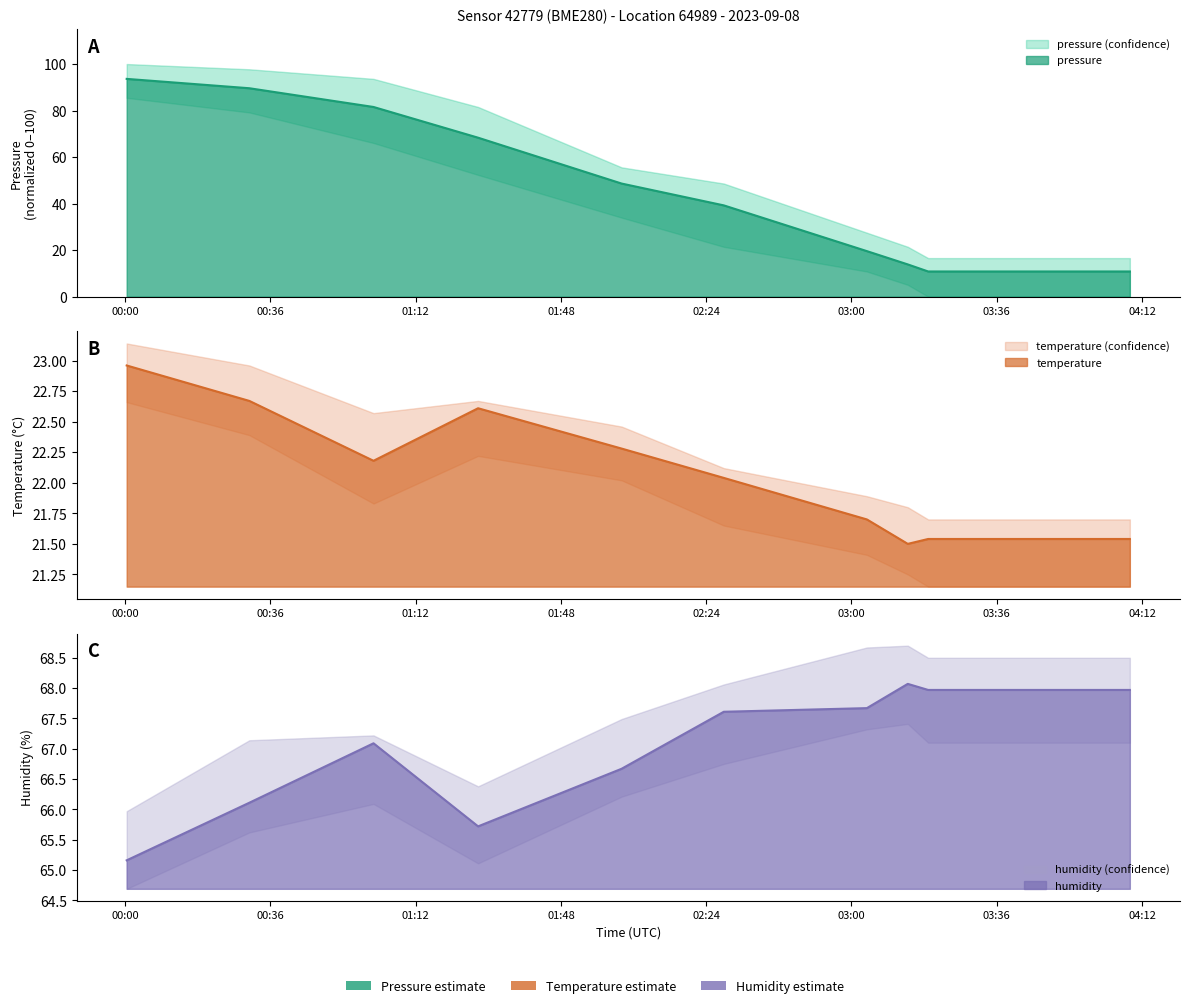

List the series in order of their overall mean, lowest first.

temperature, pressure, humidity